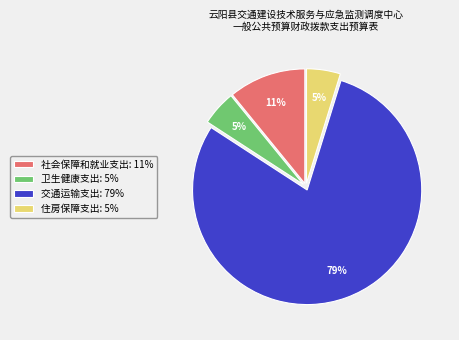

How many segments does this pie chart have?

4